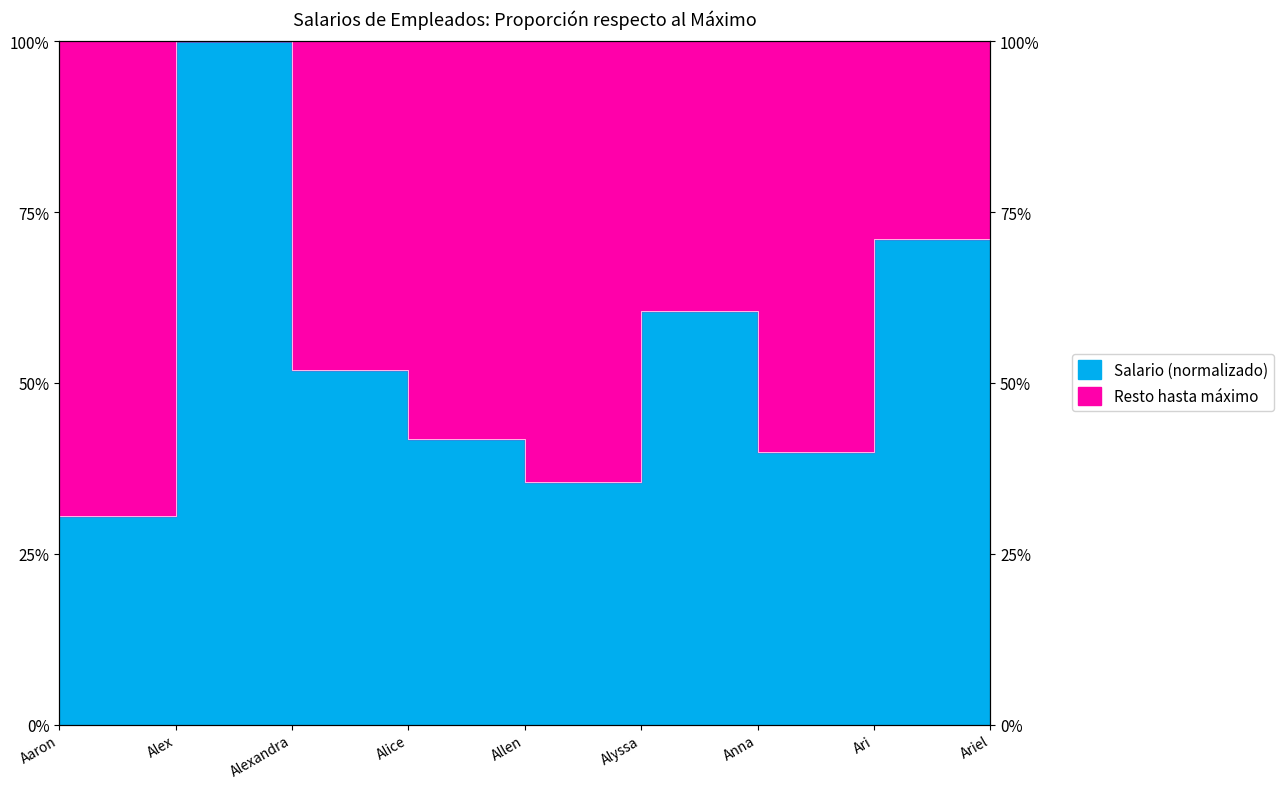

At which category does the chart reach its minimum across all series?

Aaron